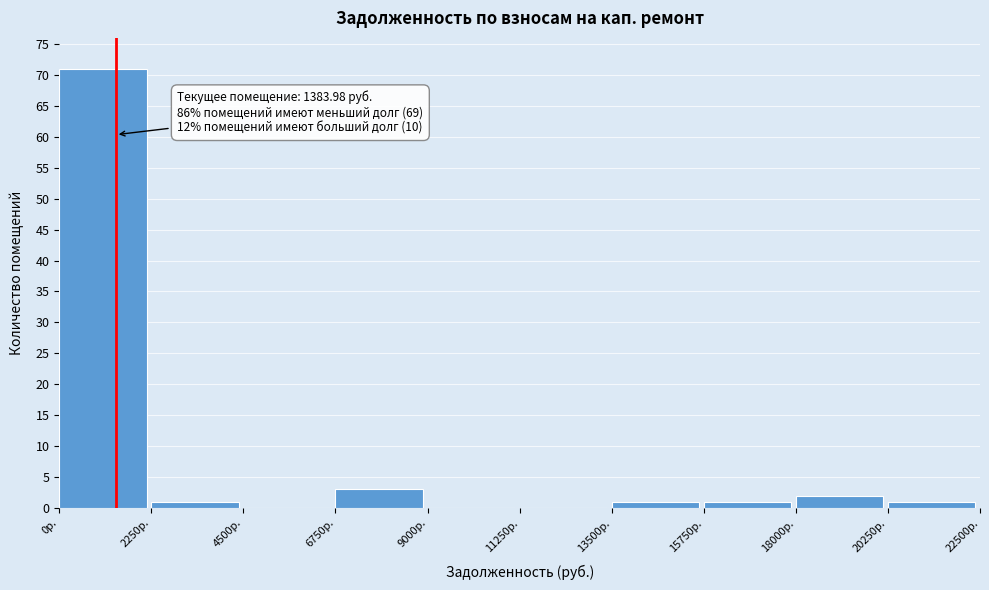

Over which range of the x-axis is the bar tallest?

0 to 2250